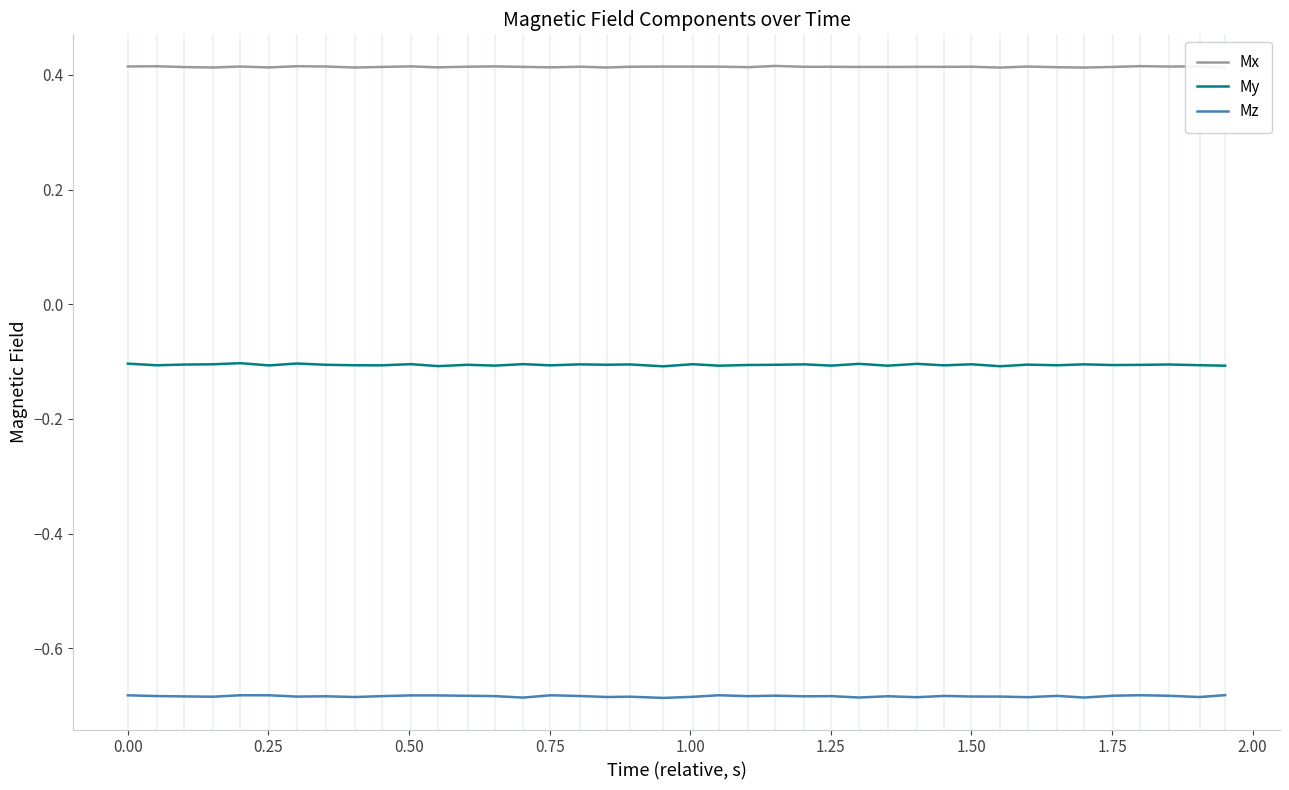

What is the maximum value for My?

-0.1